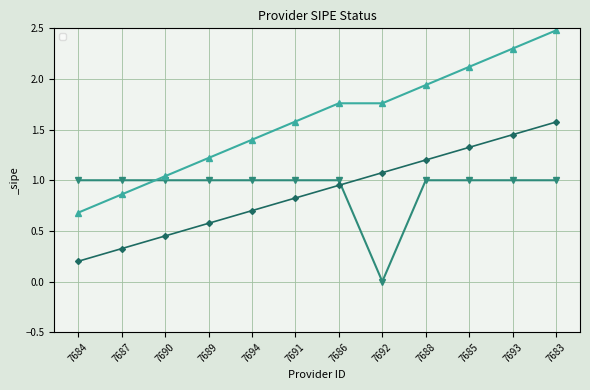

What is the sum of the values at 7683 and 7687?

2